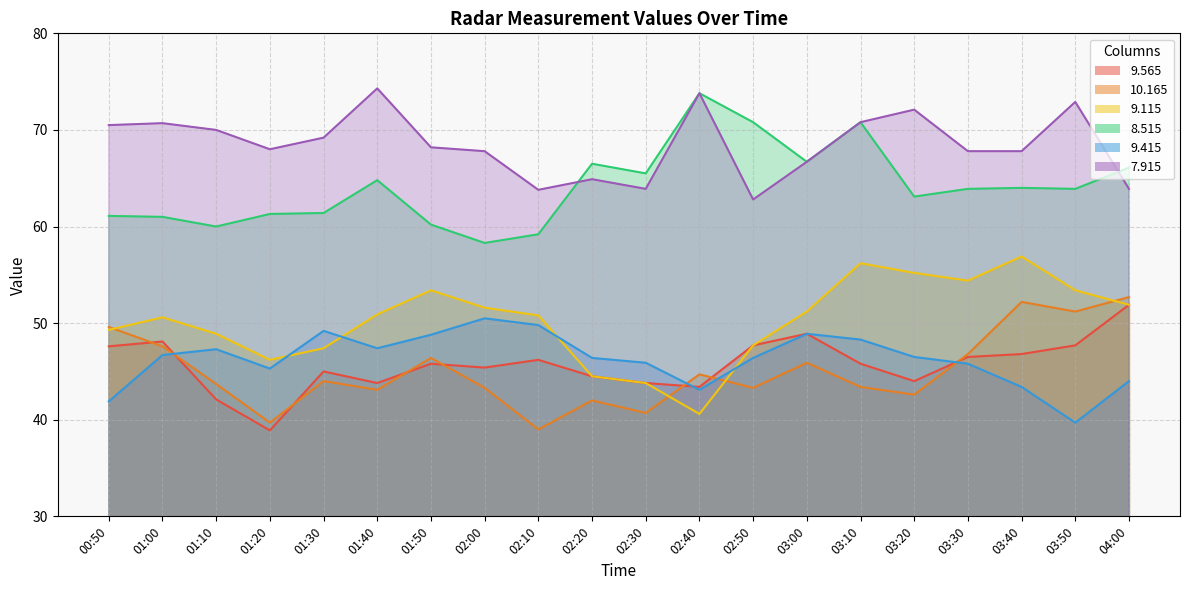

At which label is 9.565 closest to 45?

01:30